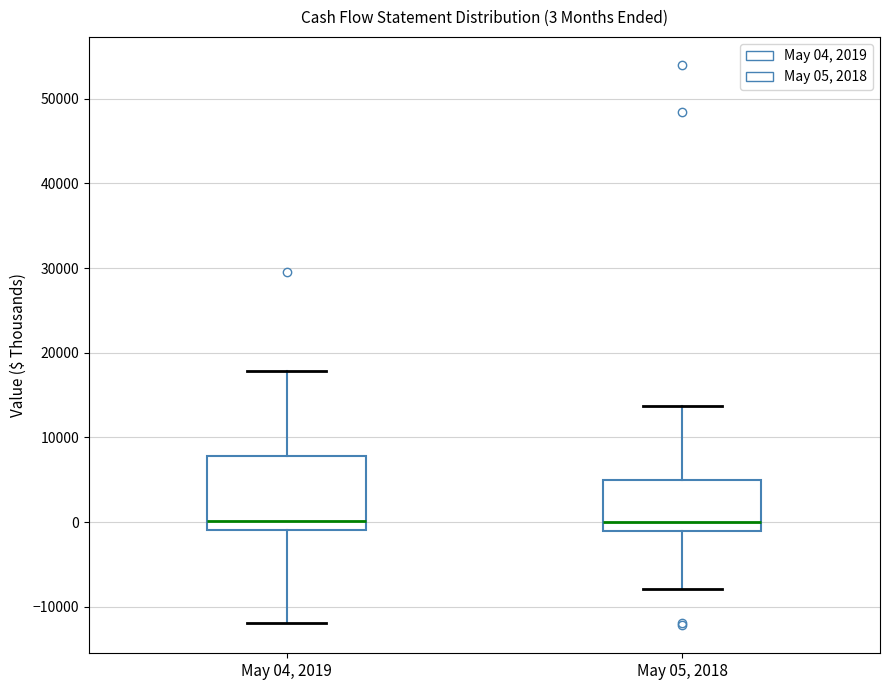

Which box is the tallest, from its lower edge to its upper edge?

May 04, 2019